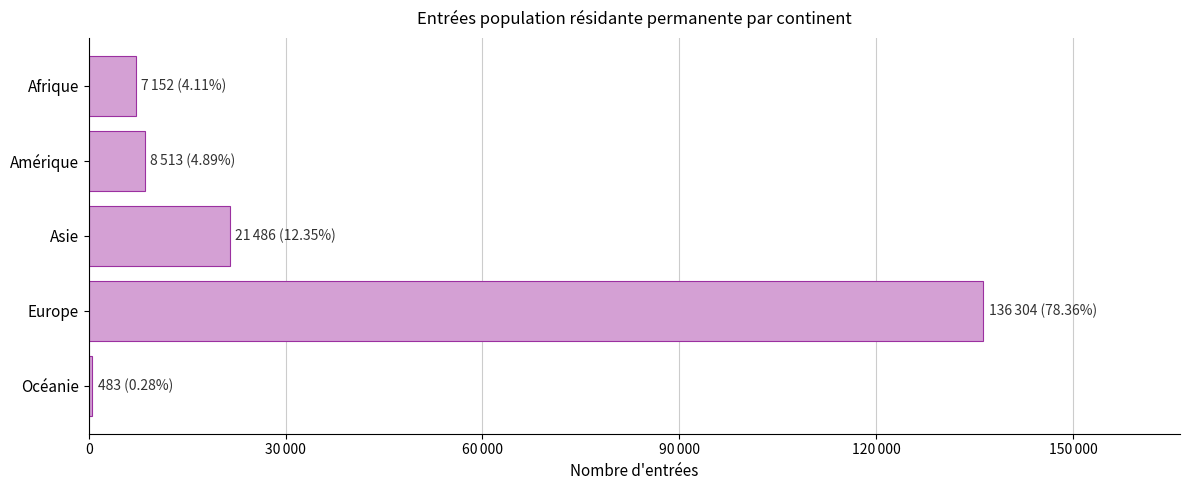

What is the difference between the maximum and minimum values?

135821